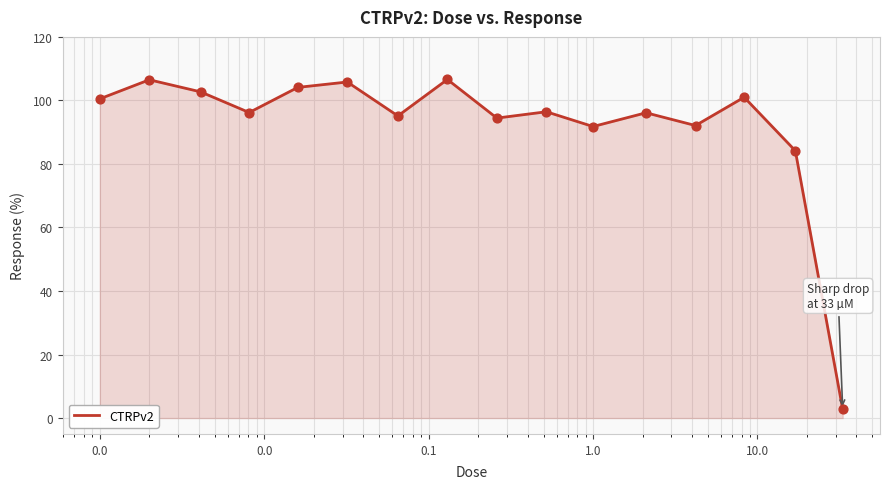

What is the greatest value displayed?

106.6